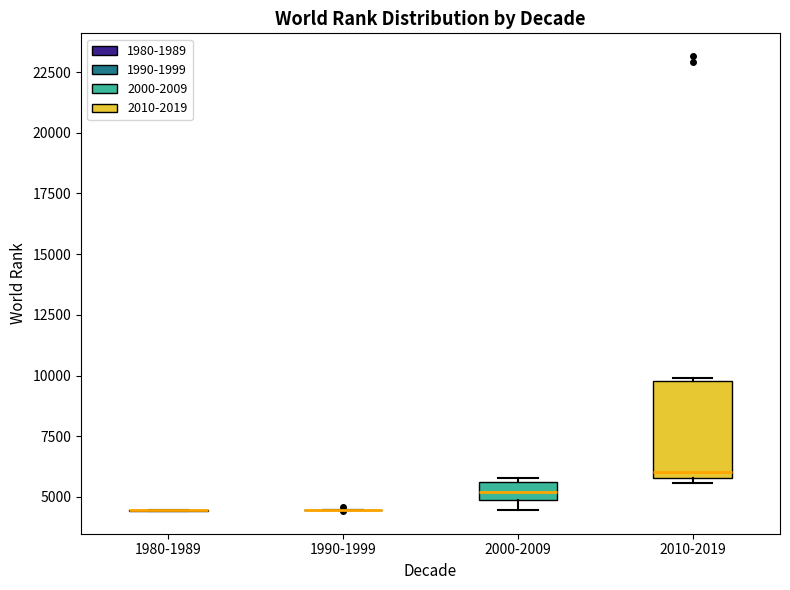

Reading left to right, read every box against the y-axis: the position of its median line, the range the box covers, and the ends of its whiskers. The values are not printed on the chart, so give them approximately, as read against the axis.

1980-1989: box collapsed to a line at 4500, whiskers 4500 to 4500
1990-1999: box collapsed to a line at 4500, whiskers 4500 to 4500
2000-2009: median 5000 (inside the box), box 5000 to 5500, whiskers 4500 to 6000
2010-2019: median 6000 (just above the box's lower edge), box 6000 to 10000, whiskers 5500 to 10000